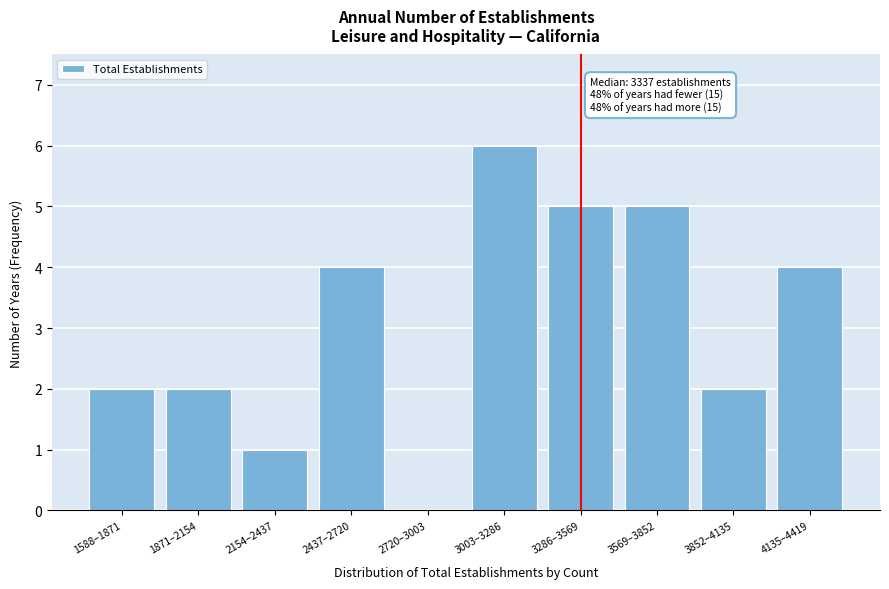

Reading left to right, extract all data points from this chart.

1588–1871=2	1871–2154=2	2154–2437=1	2437–2720=4	2720–3003=0	3003–3286=6	3286–3569=5	3569–3852=5	3852–4135=2	4135–4419=4